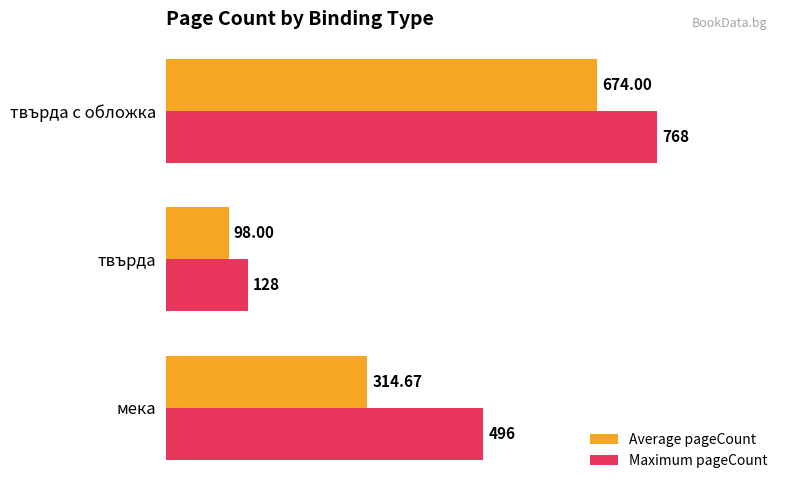

What is the average value of the Maximum pageCount series?

464.0